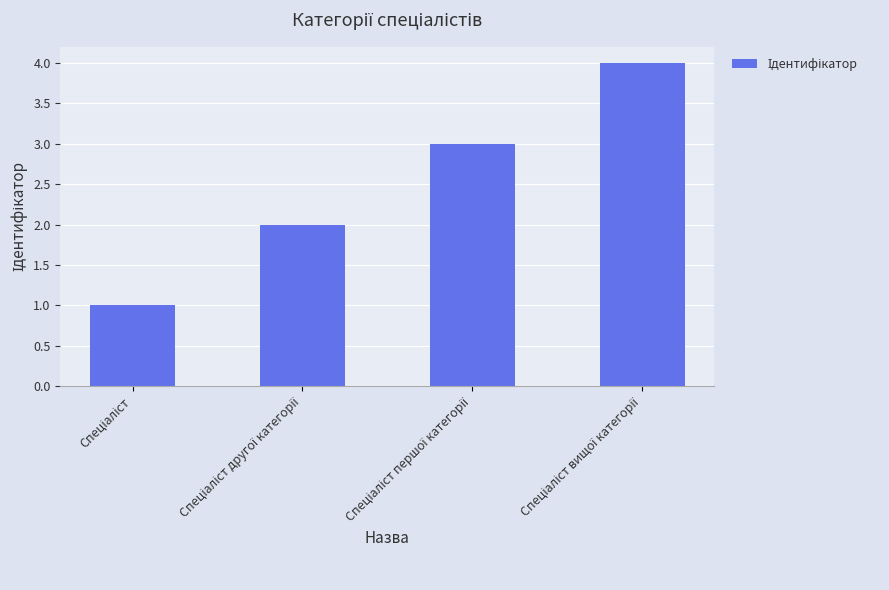

What is the difference between the maximum and minimum values?

3